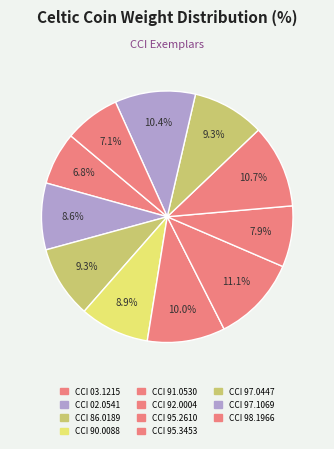

What is the largest slice in the pie chart?

CCI 92.0004